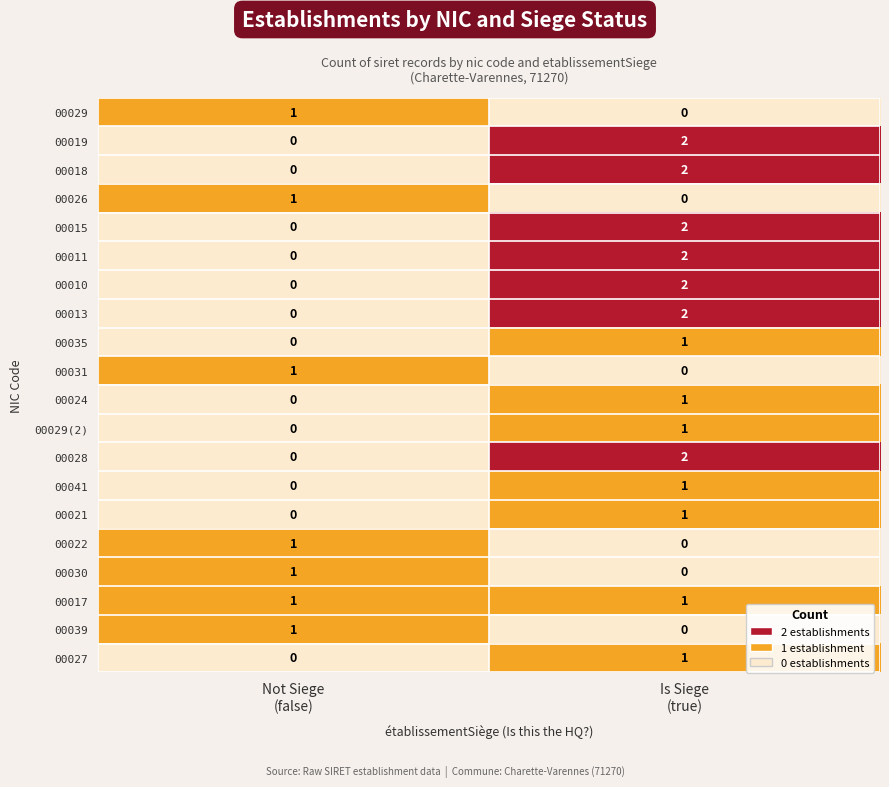

Count the number of data series in this chart.

20